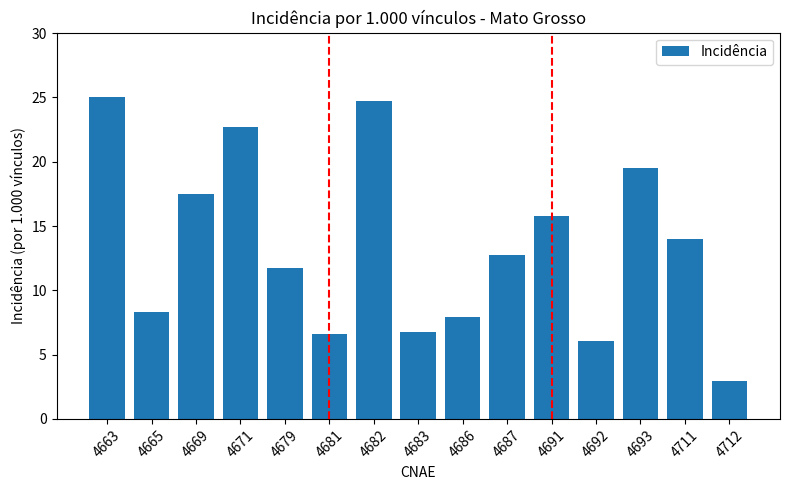

Does the chart contain any negative values?

No